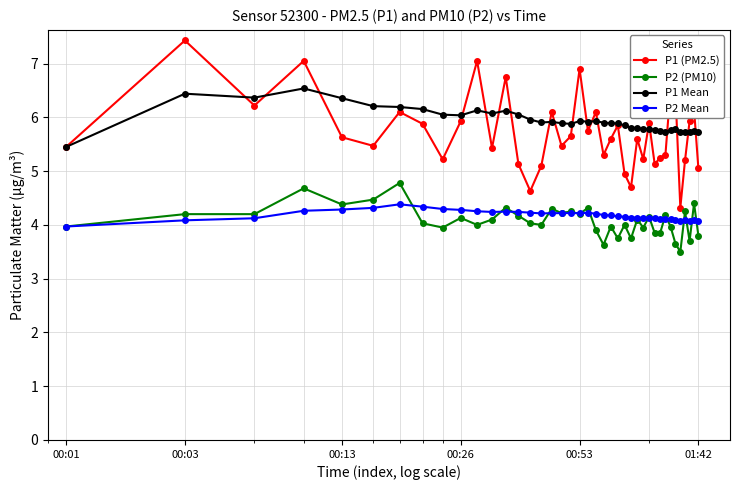

Is this an area chart (filled region under the line)?

No